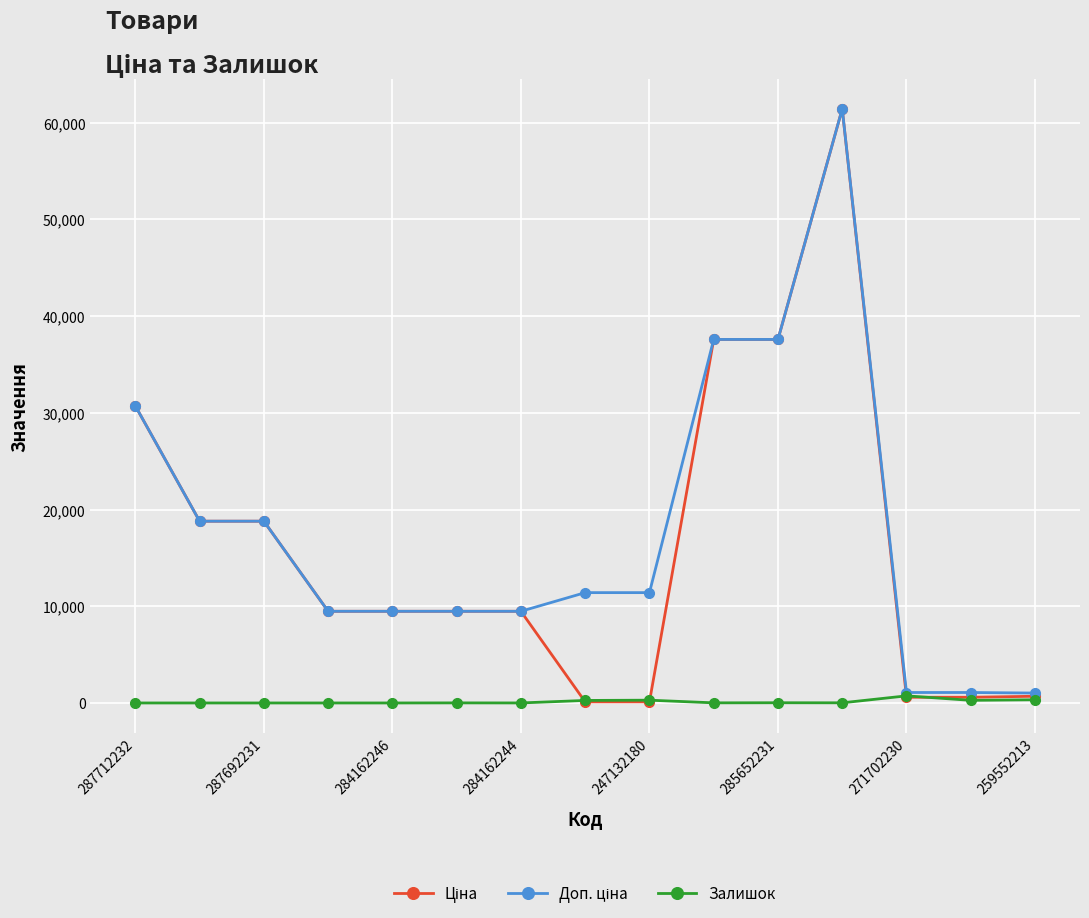

At how many categories does at least one series exceed 14062?

6